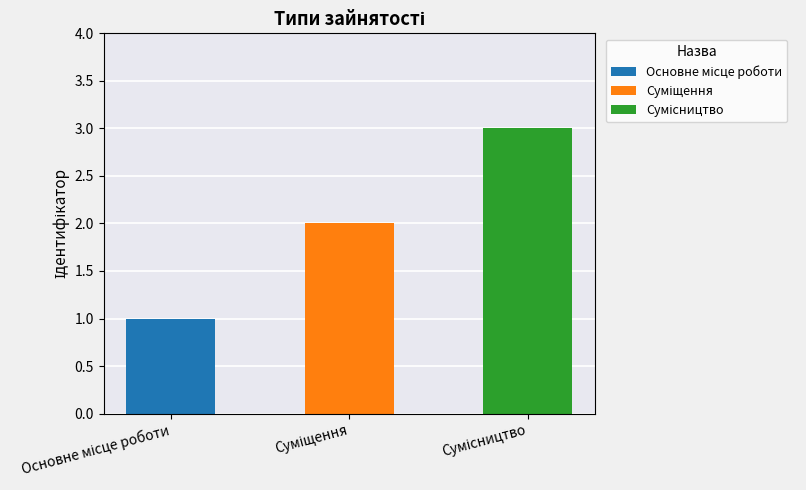

List the labels in order of value, largest first.

Сумісництво, Суміщення, Основне місце роботи